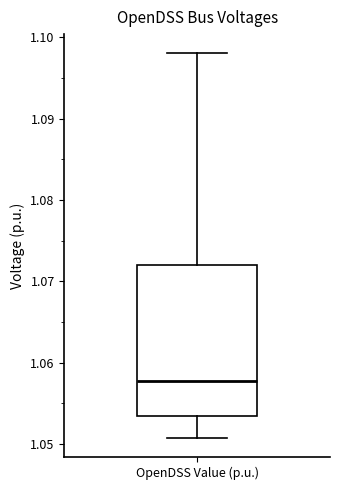

Read this box plot against the y-axis: the position of the median line, the range covered by the box, and the ends of both whiskers. The values are not printed on the chart, so give them approximately, as read against the axis.

median 1.058, box 1.053 to 1.072, whiskers 1.051 to 1.098